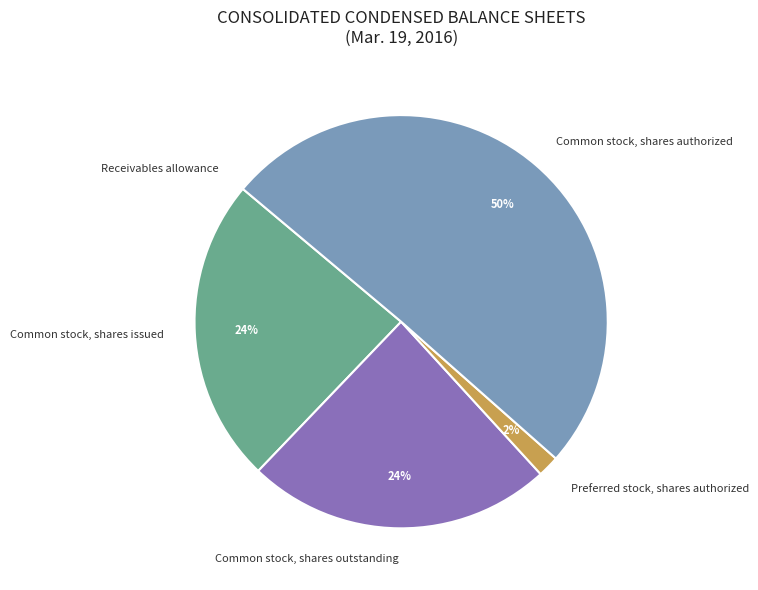

Which has a higher value, Common stock, shares outstanding or Preferred stock, shares authorized?

Common stock, shares outstanding